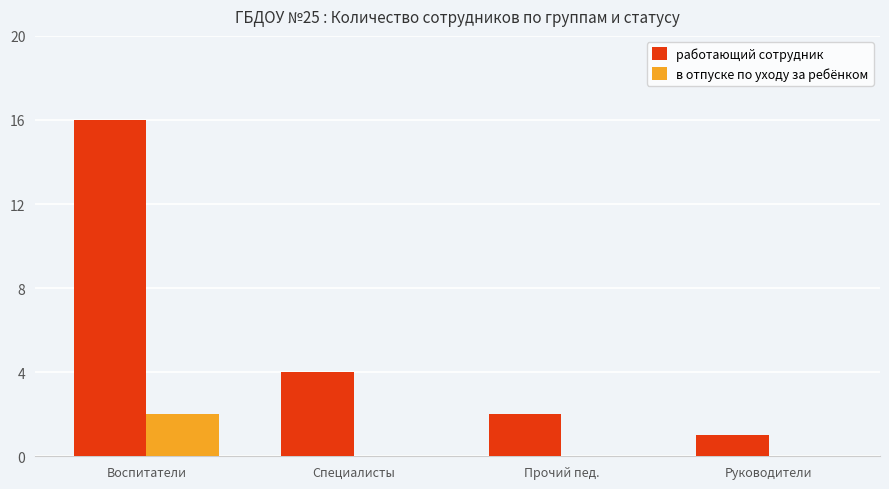

True or false: работающий сотрудник has a value of 4 at Специалисты.

True